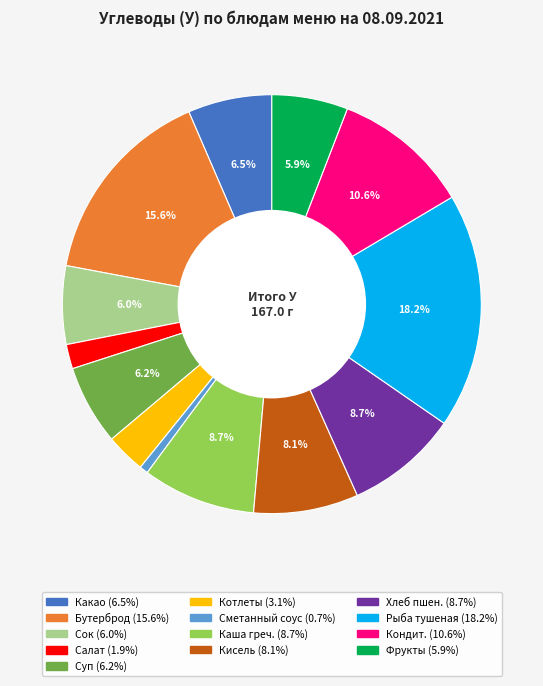

Is there a majority slice in this chart?

No